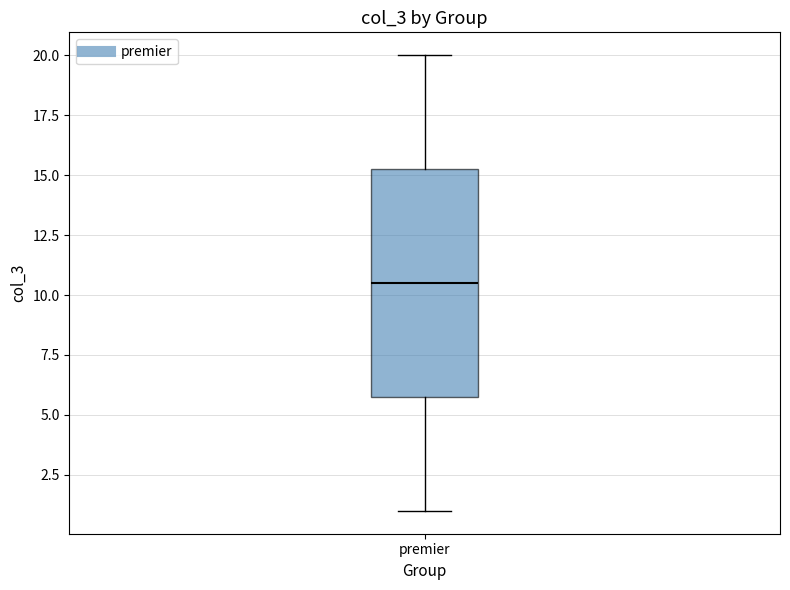

Read this box plot against the y-axis: the position of the median line, the range covered by the box, and the ends of both whiskers. The values are not printed on the chart, so give them approximately, as read against the axis.

median 10.5, box 6.0 to 15.5, whiskers 1.0 to 20.0